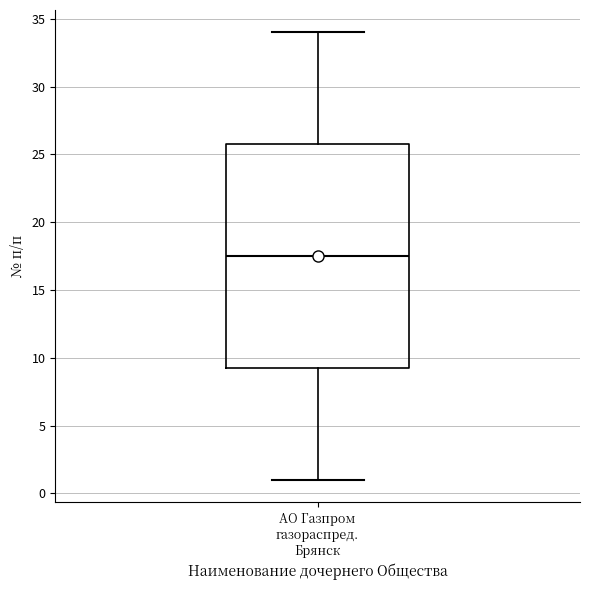

Where does the lower whisker of the box for АО Газпром газораспред. Брянск end on the y-axis? The values are not printed on the chart, so give them approximately, as read against the axis.

1.0